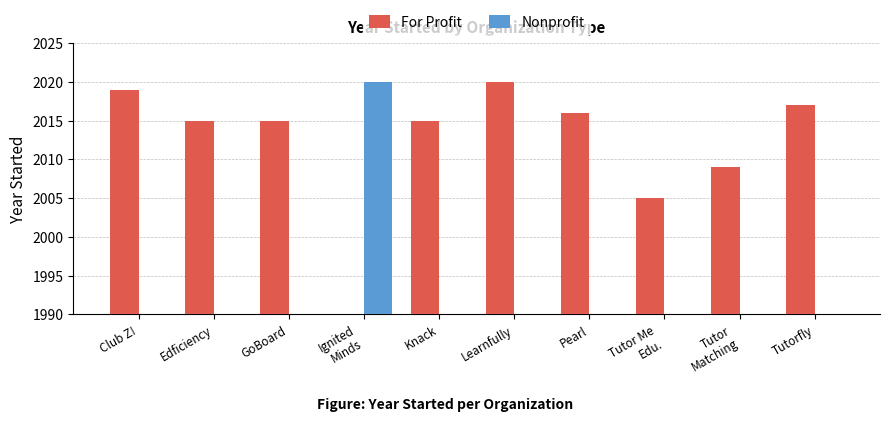

Is it true that For Profit equals 2762 at Tutorfly?

False